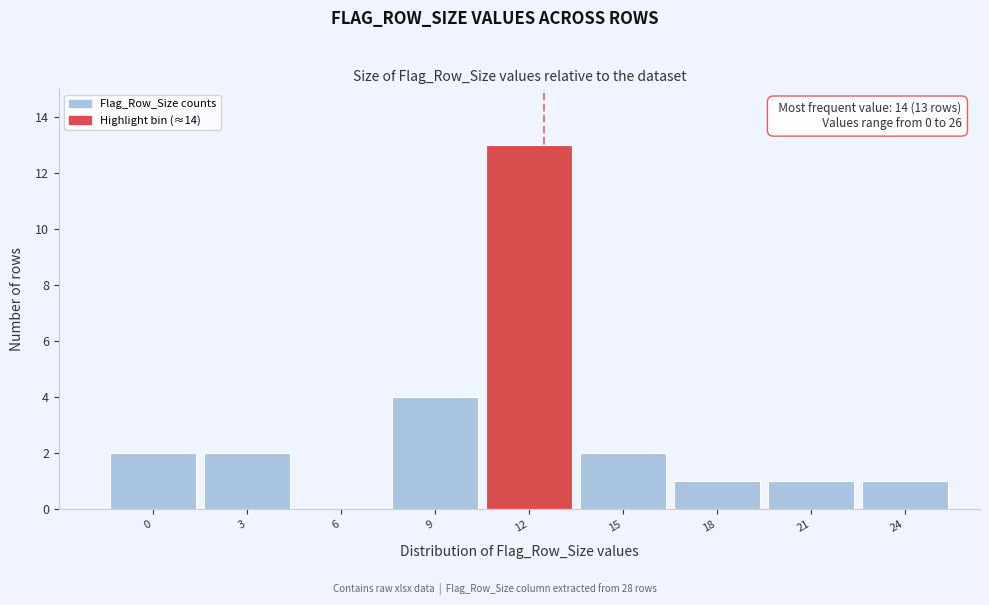

Reading left to right, list all the values displayed in this chart.

0=2	3=2	6=0	9=4	12=13	15=2	18=1	21=1	24=1